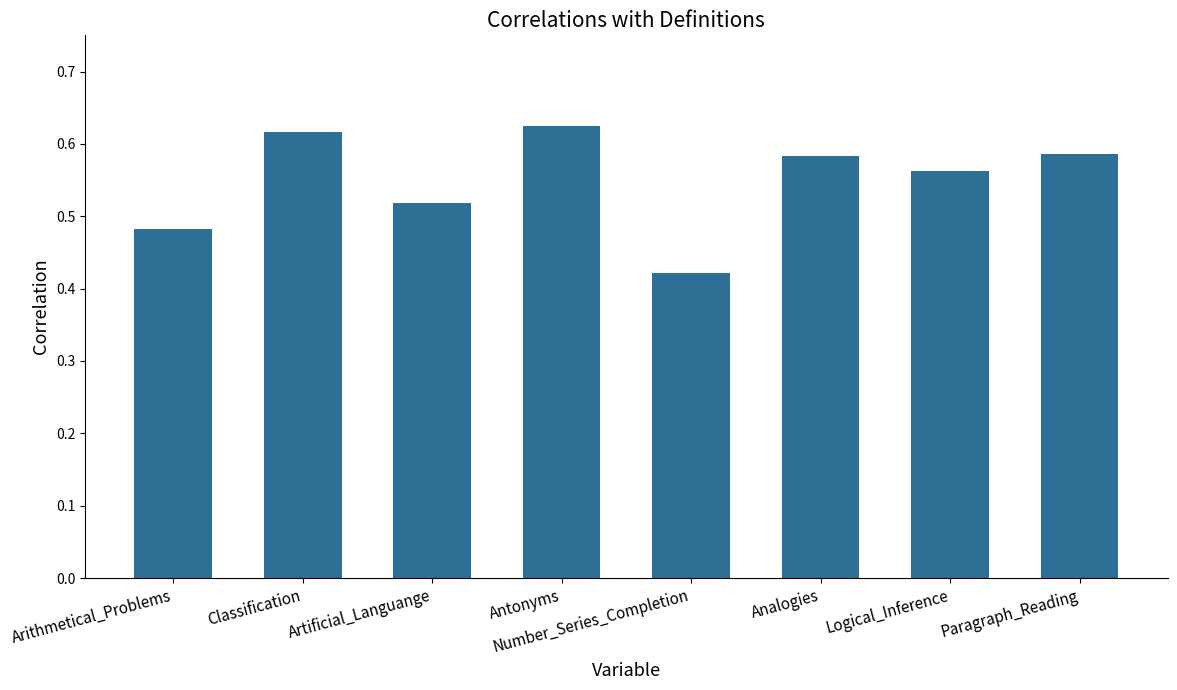

What is the change in value from Number_Series_Completion to Logical_Inference?

+0.1